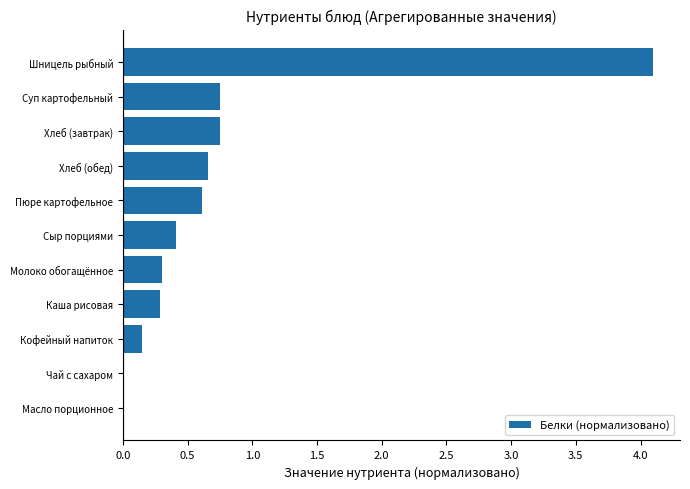

What is the greatest value displayed?

4.1